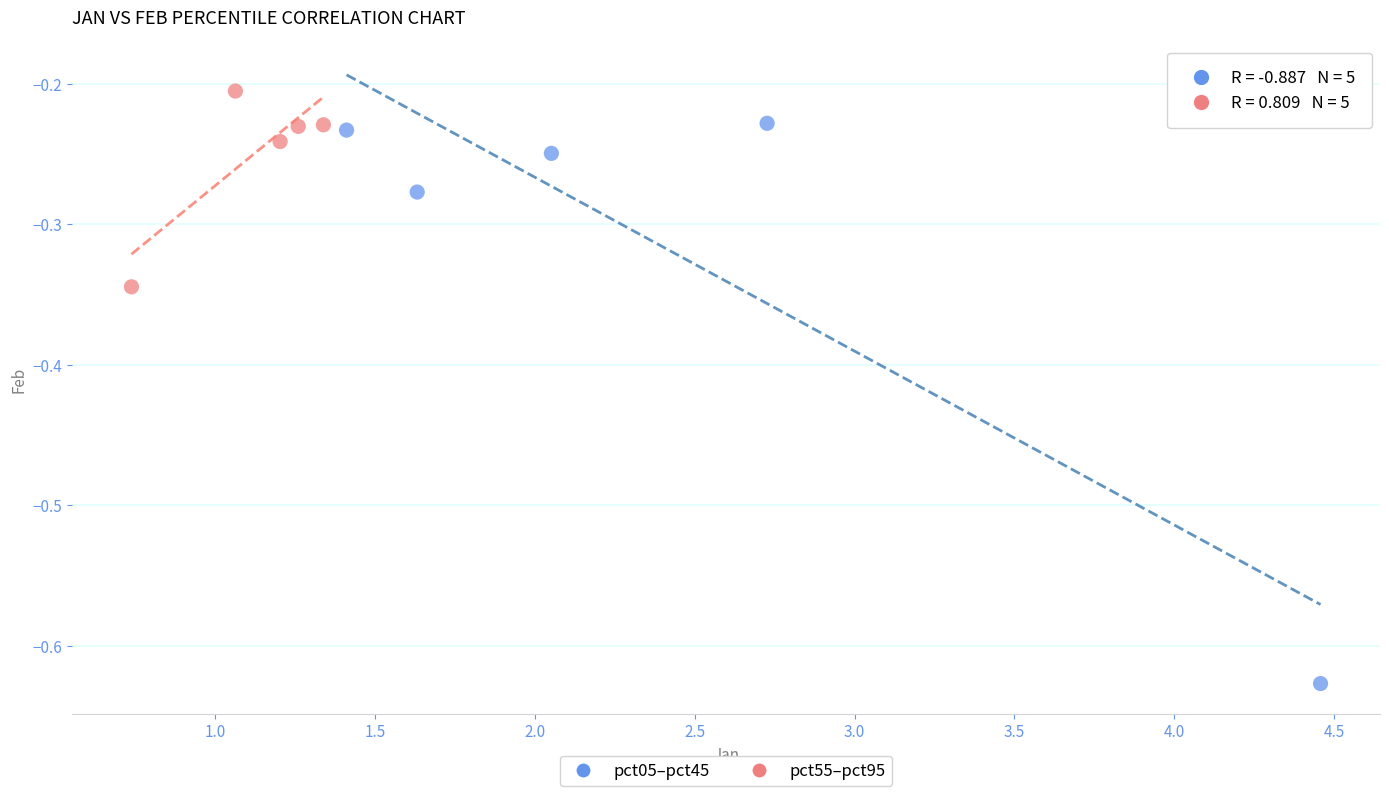

Which series reaches the maximum Y coordinate?

pct55–pct95